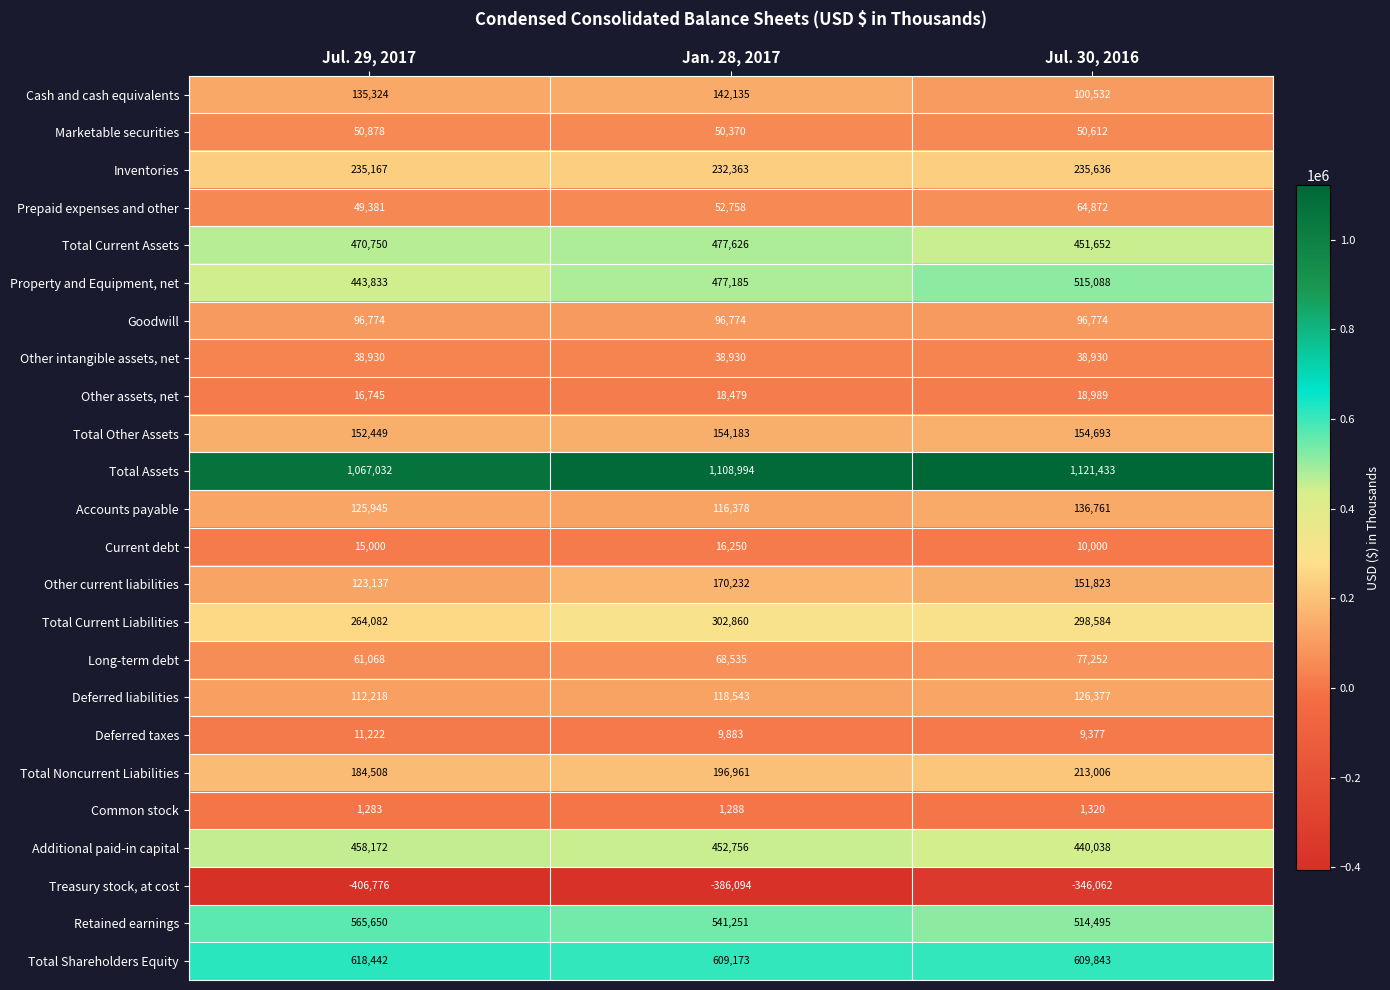

List the series in order of their peak value, lowest first.

Treasury stock, at cost, Common stock, Deferred taxes, Current debt, Other assets, net, Other intangible assets, net, Marketable securities, Prepaid expenses and other, Long-term debt, Goodwill, Deferred liabilities, Accounts payable, Cash and cash equivalents, Total Other Assets, Other current liabilities, Total Noncurrent Liabilities, Inventories, Total Current Liabilities, Additional paid-in capital, Total Current Assets, Property and Equipment, net, Retained earnings, Total Shareholders Equity, Total Assets